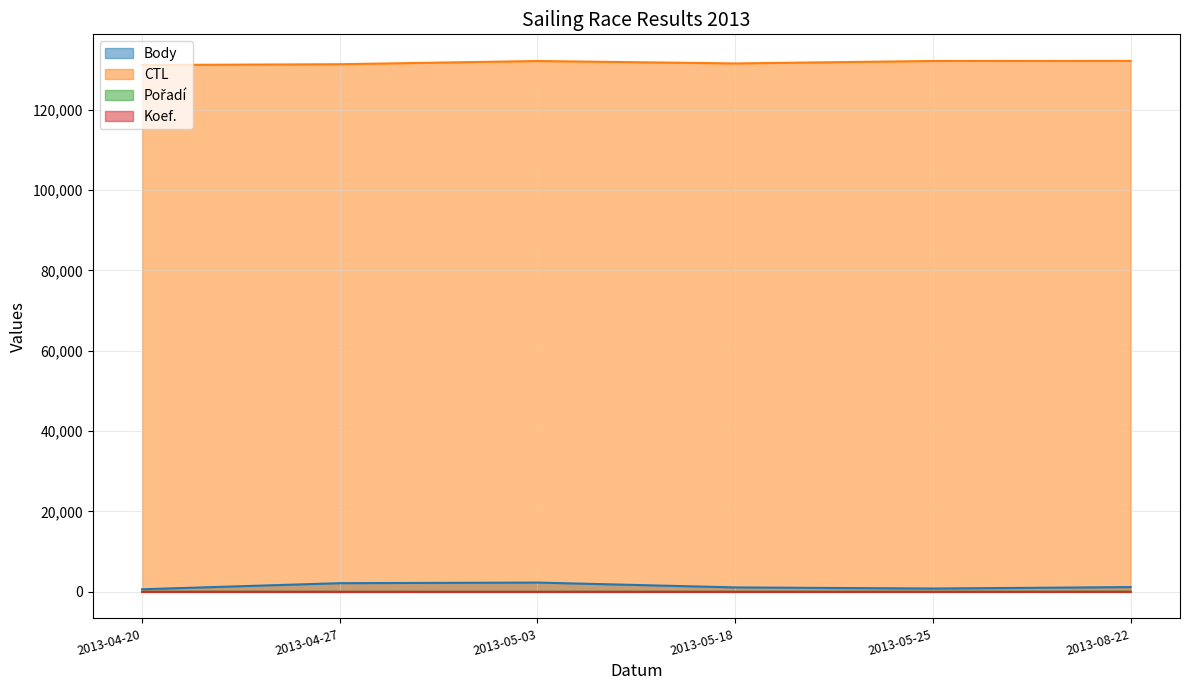

Which series has the largest range (max minus min)?

Body